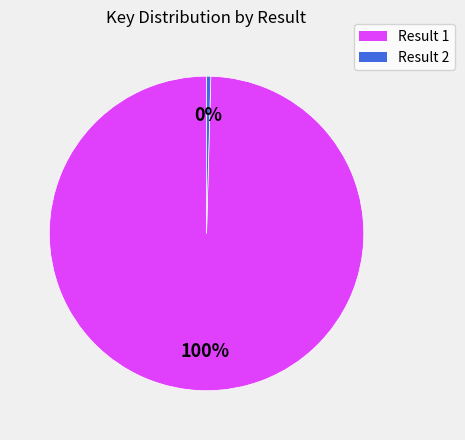

Is there any slice that represents more than half of the pie?

Yes